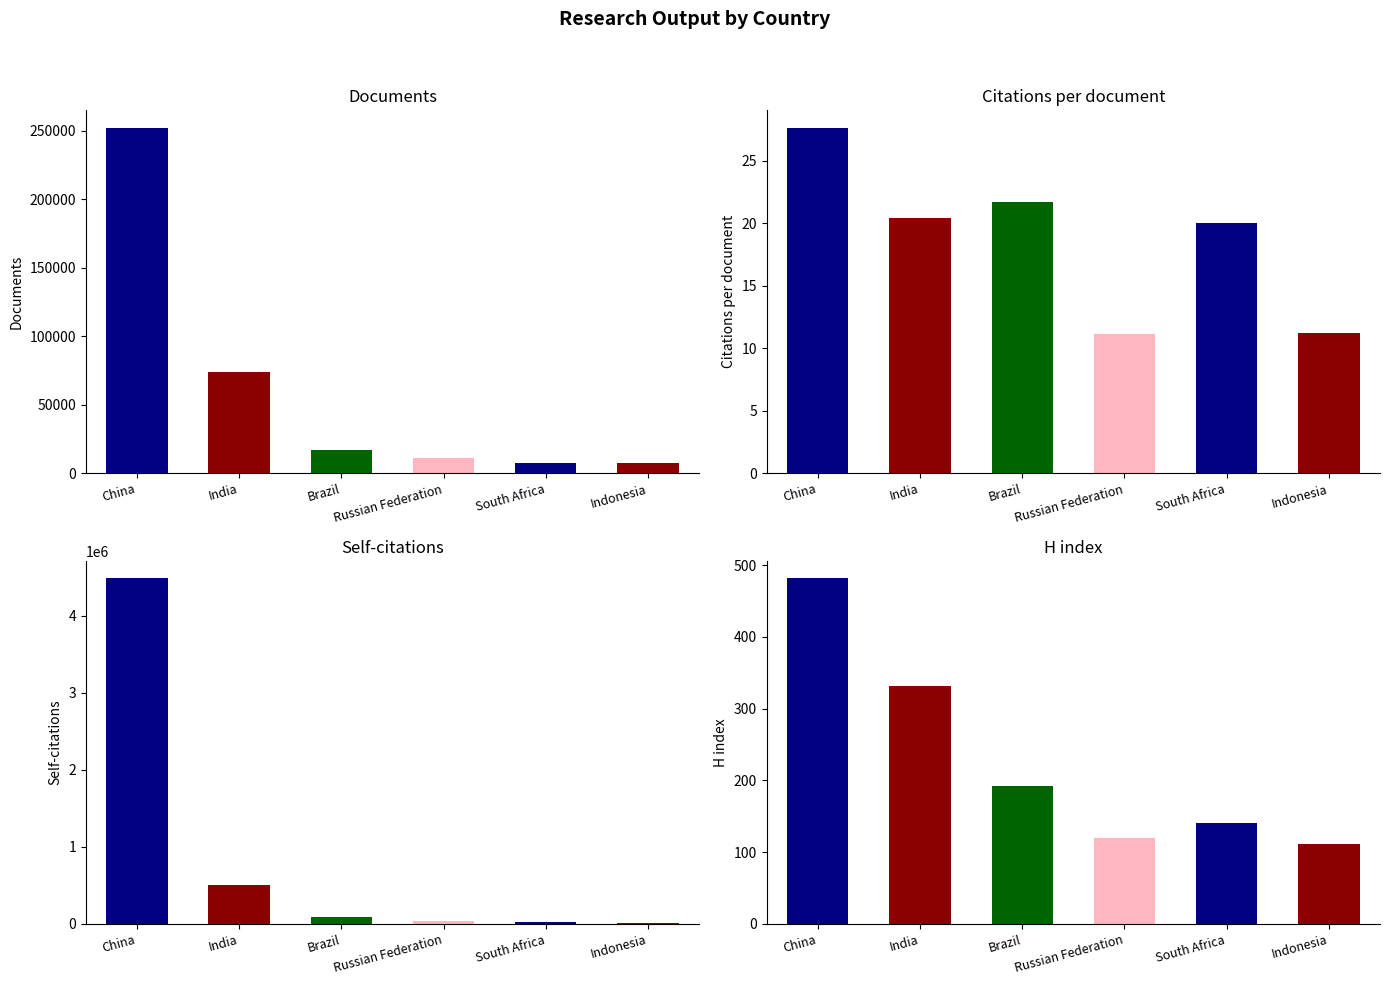

At how many categories does at least one series exceed 756527?

1